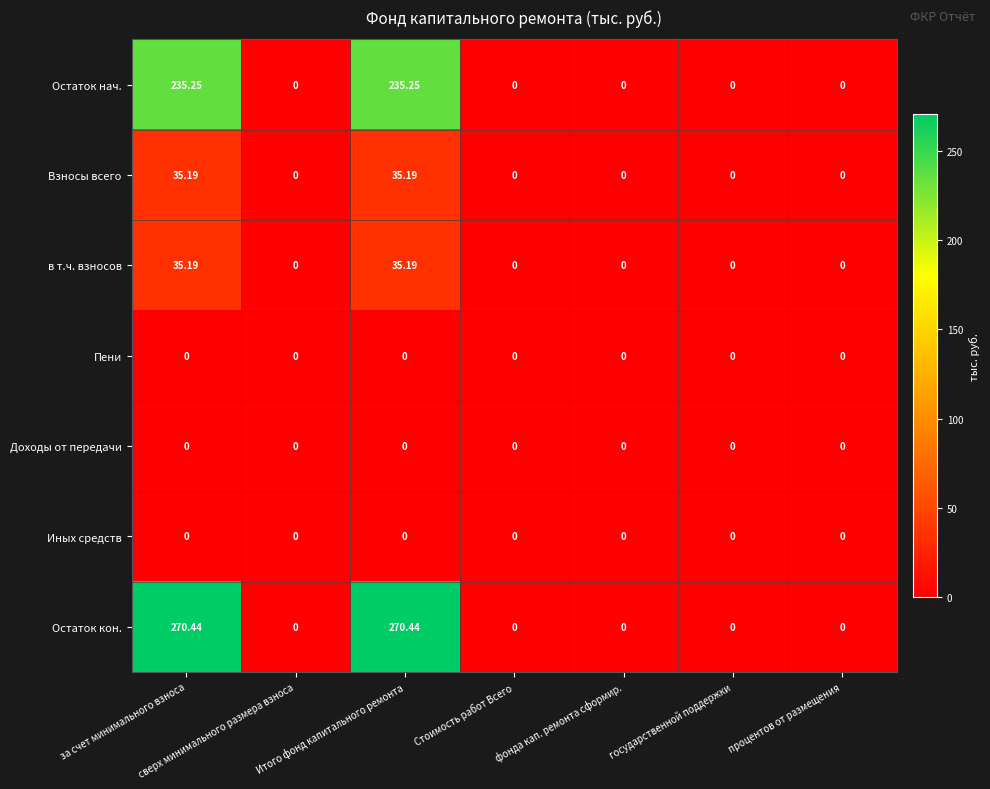

Which series changed the most between Итого фонд капитального ремонта and процентов от размещения?

Остаток кон.